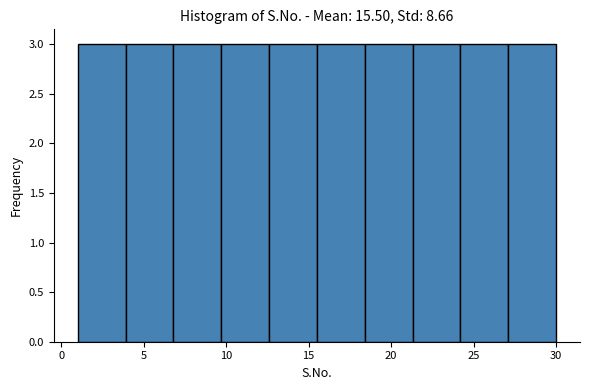

Reading left to right, list every bar in this chart as the range it spans on the x-axis followed by its height. Neither the bar edges nor the heights are printed on the chart, so give them approximately, as read against the axes.

1.0 to 3.9: 3
3.9 to 6.8: 3
6.8 to 9.7: 3
9.7 to 12.6: 3
12.6 to 15.5: 3
15.5 to 18.4: 3
18.4 to 21.3: 3
21.3 to 24.2: 3
24.2 to 27.1: 3
27.1 to 30.0: 3